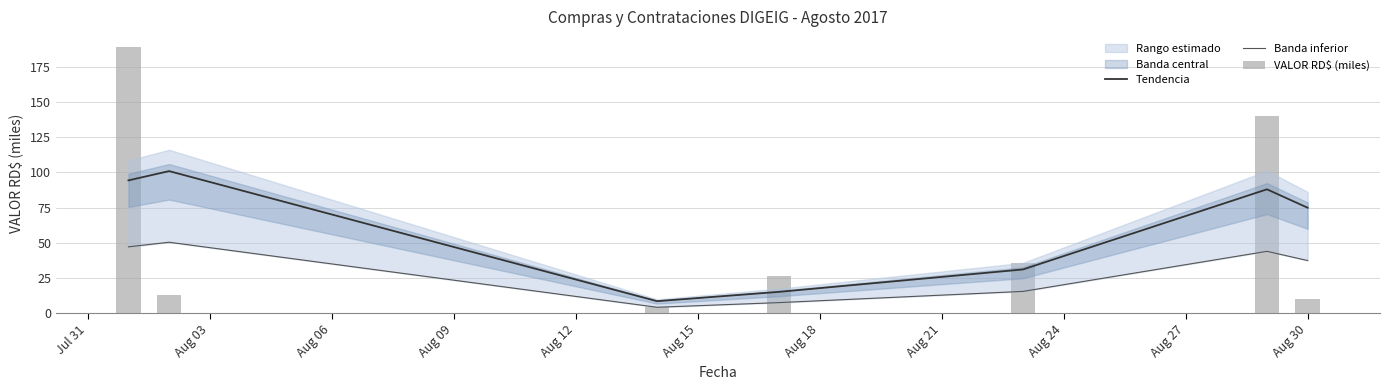

What is the minimum value for VALOR RD$ (miles)?

4.2